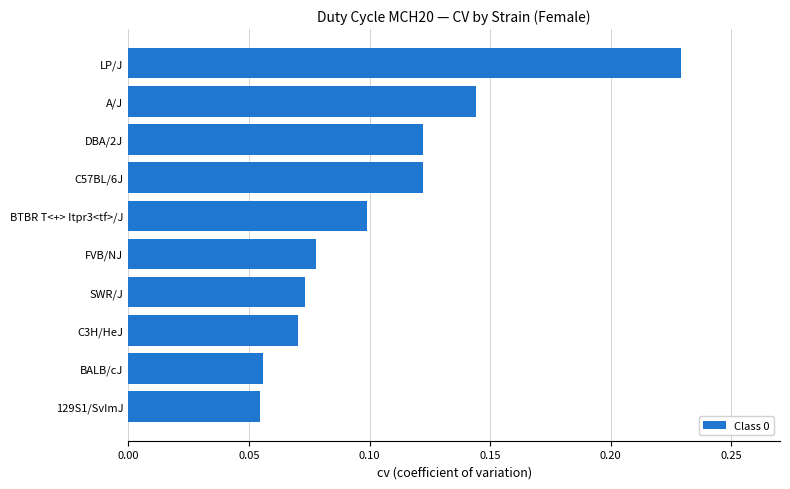

How many values are between 0 and 1?

10